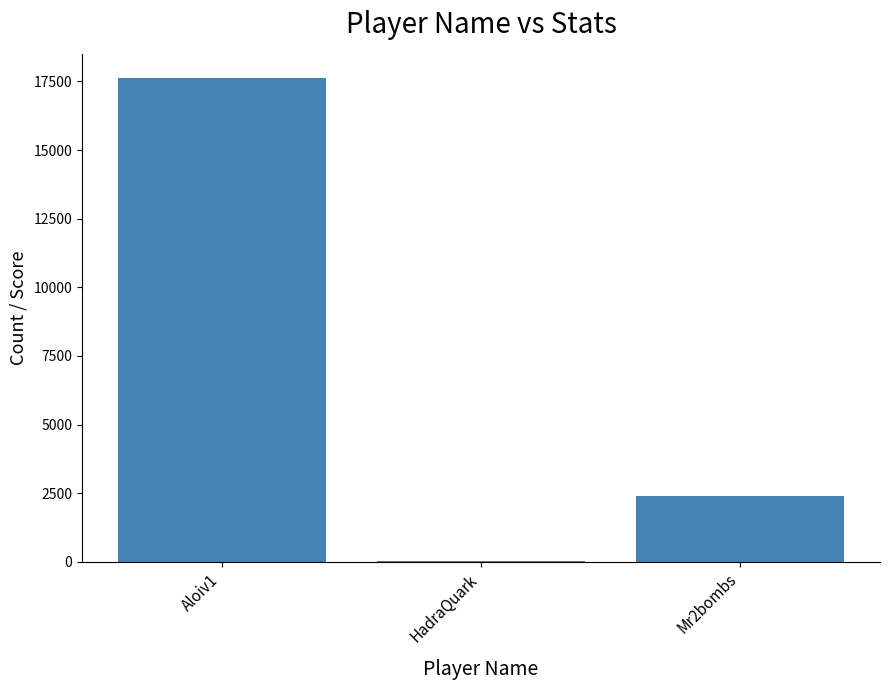

Is it true that the value at Mr2bombs is 2412?

True